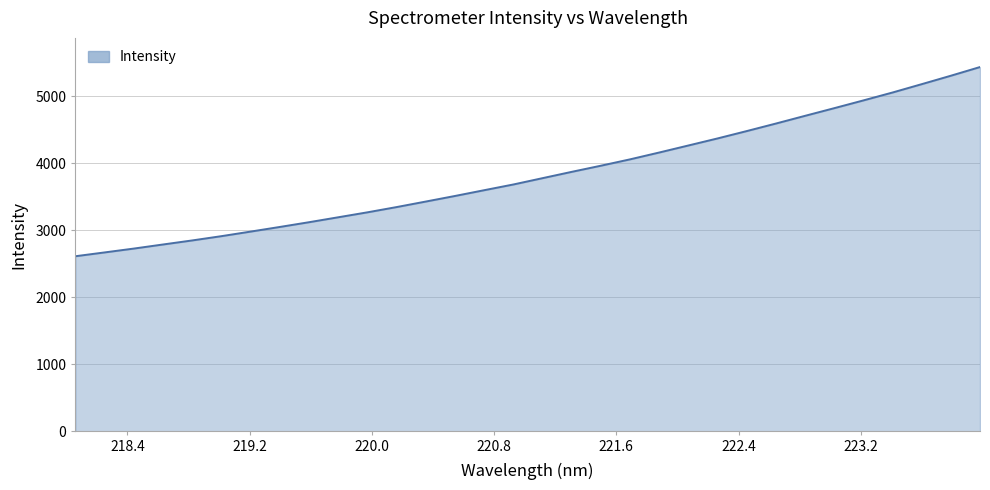

How many distinct data groups are displayed?

1